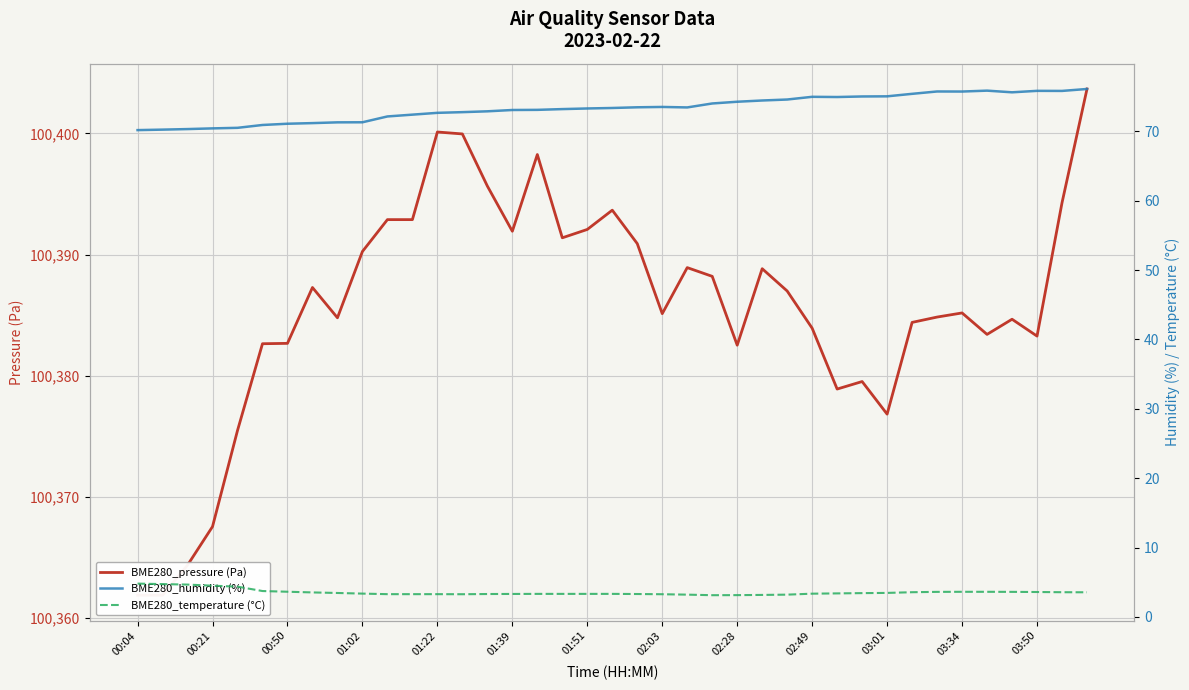

What is the maximum value for BME280_pressure (Pa)?

100403.7